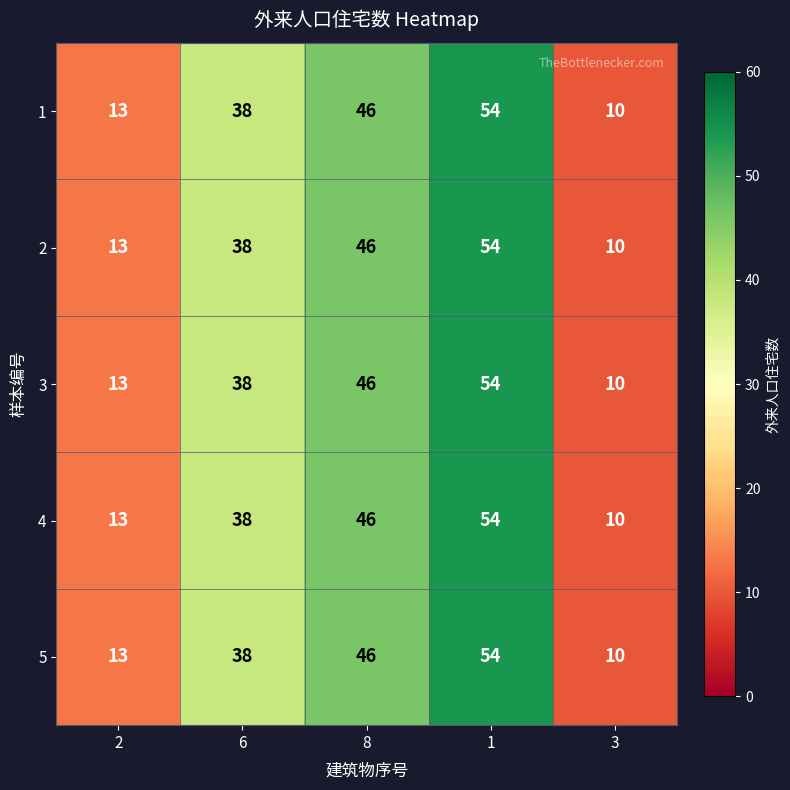

The value of 3 at 6 is 38. True or false?

True